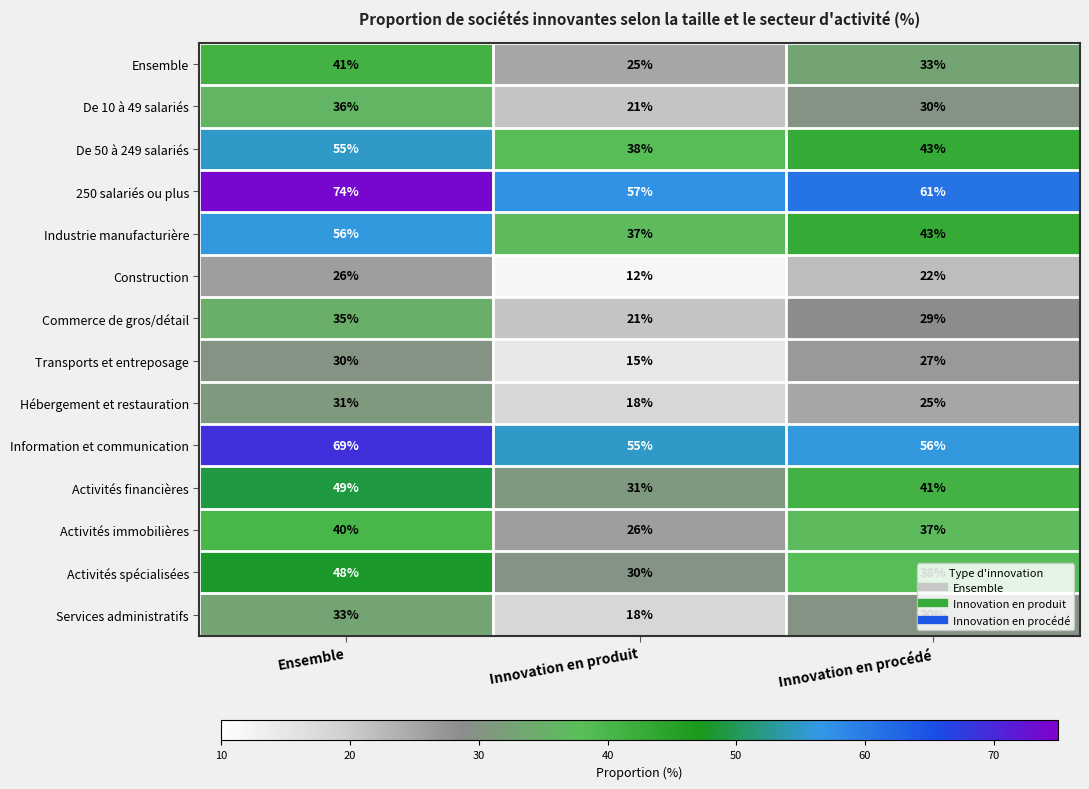

How many series are shown in this chart?

14